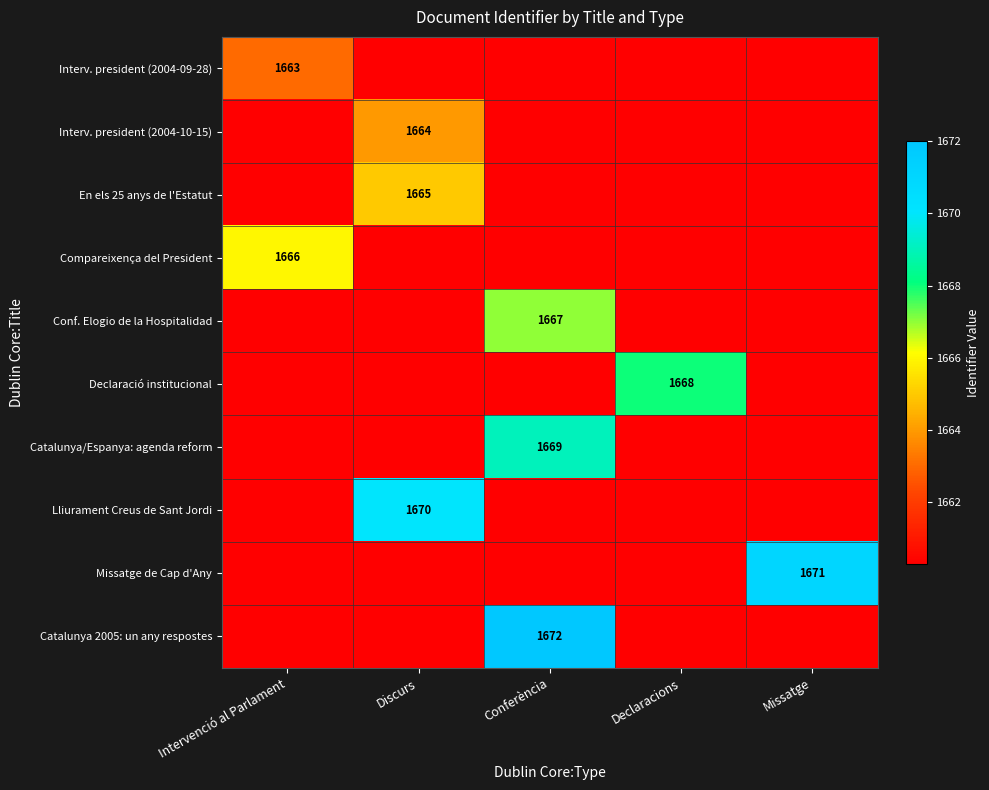

The Interv. president (2004-10-15) series shows 1664.0 at Discurs. True or false?

True